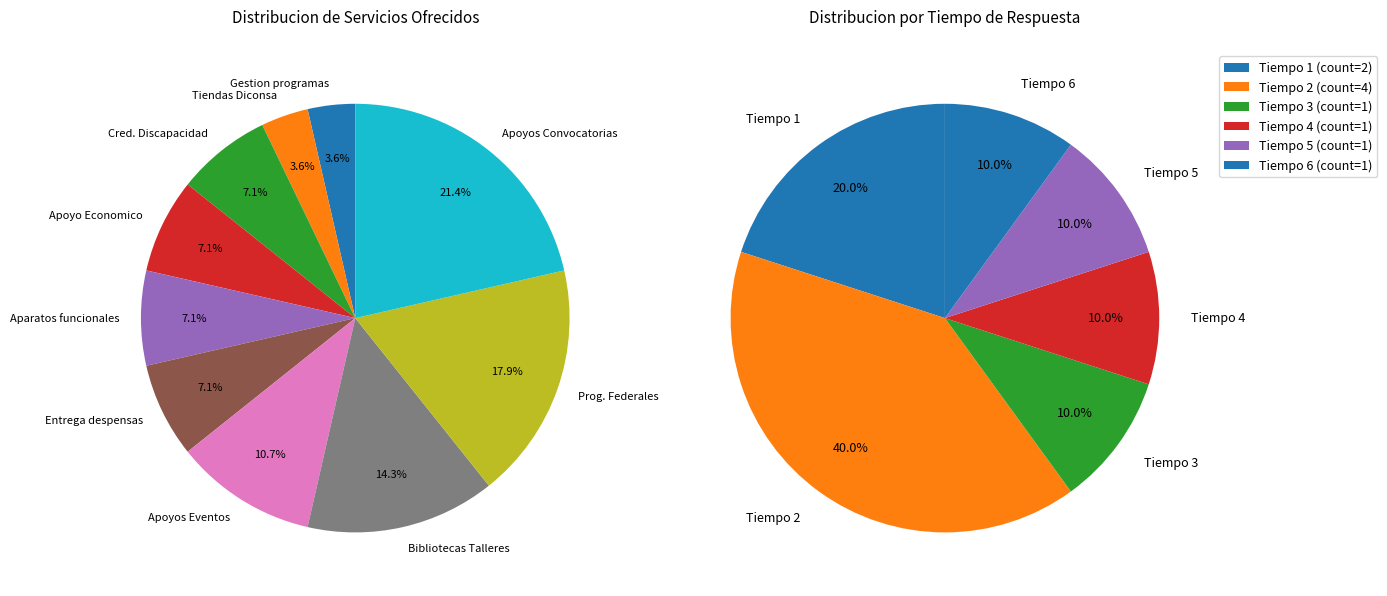

Is it true that Programas Federales Estatales is 8% of the pie?

False